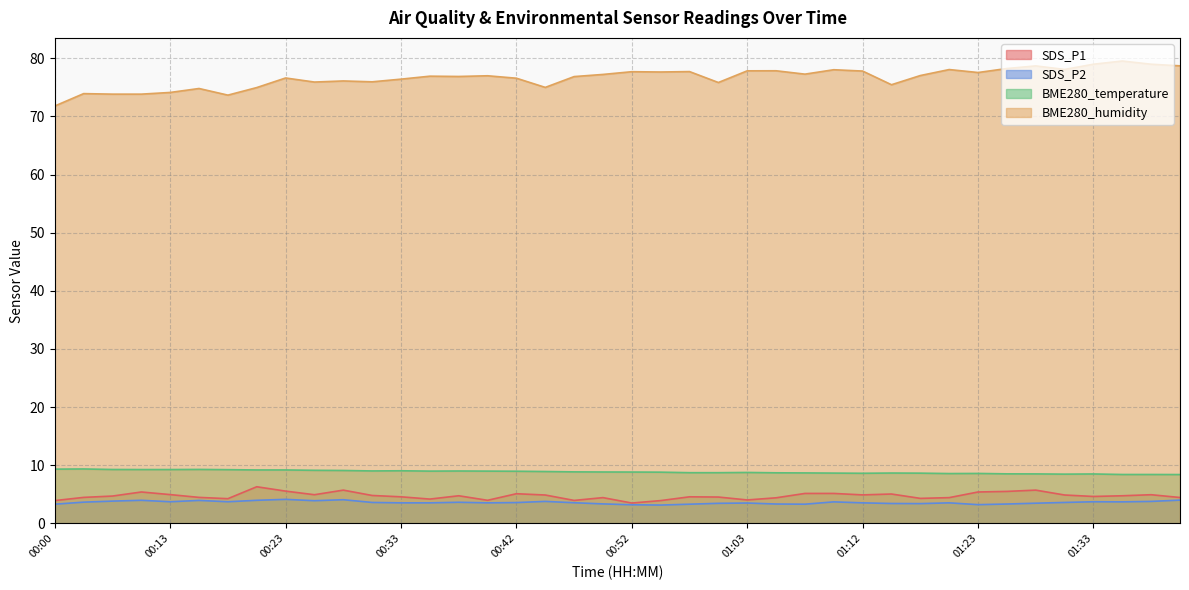

What is the difference between the second highest and minimum values in the BME280_temperature series?

0.9